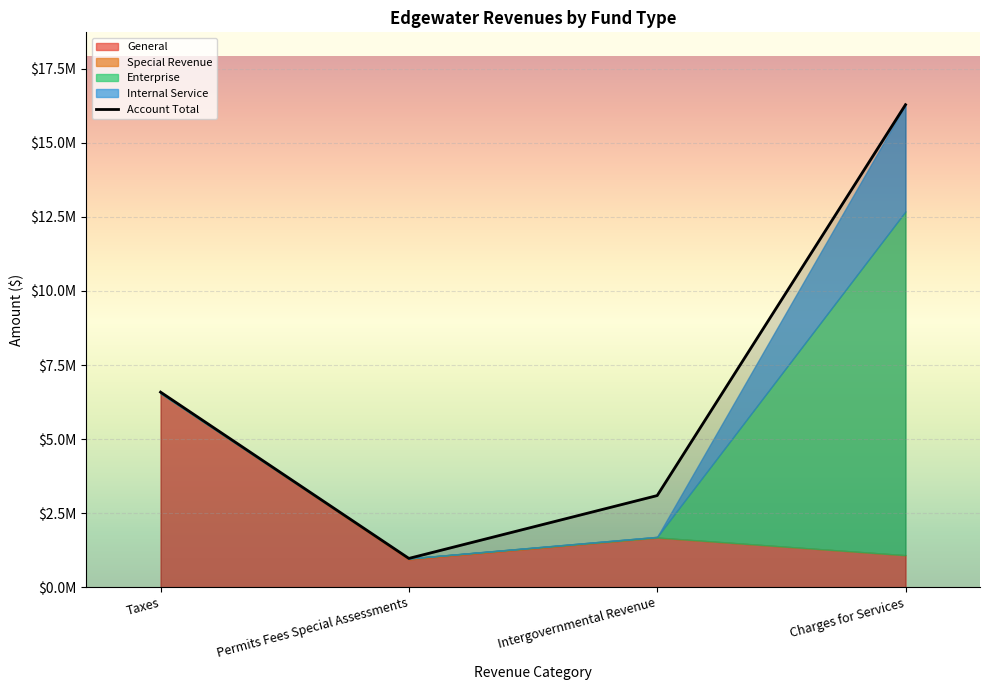

Where is the data nearest to the value 8629810?

Taxes